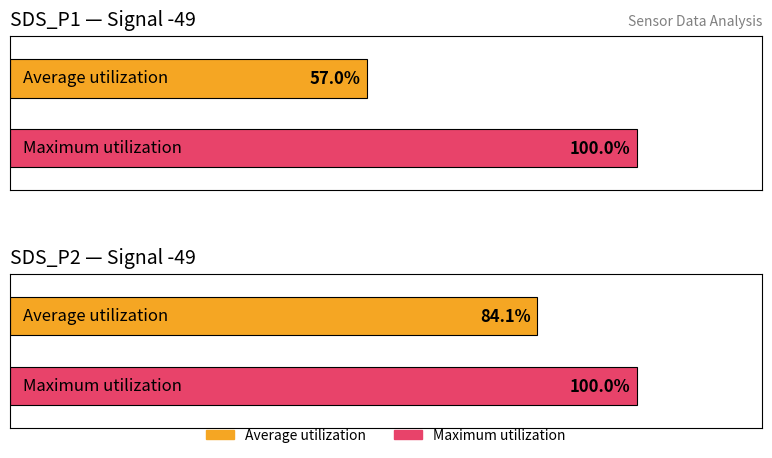

Is it true that Average utilization equals 1.7 at -56?

False